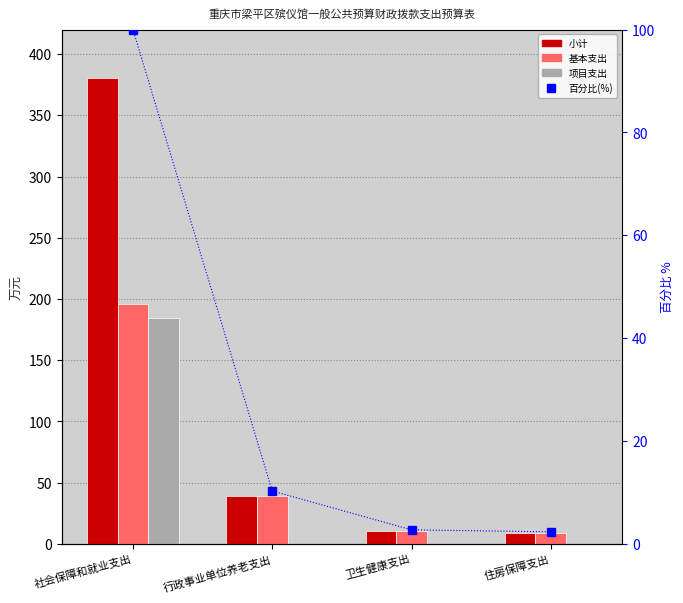

Which series has the widest spread of values?

小计